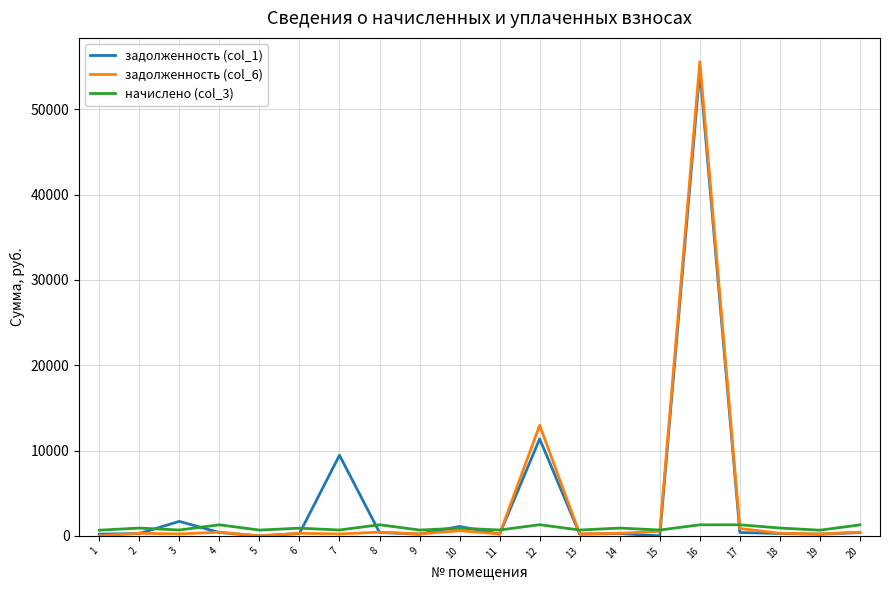

What is the difference between the maximum and minimum values in the начислено (col_3) series?

643.0